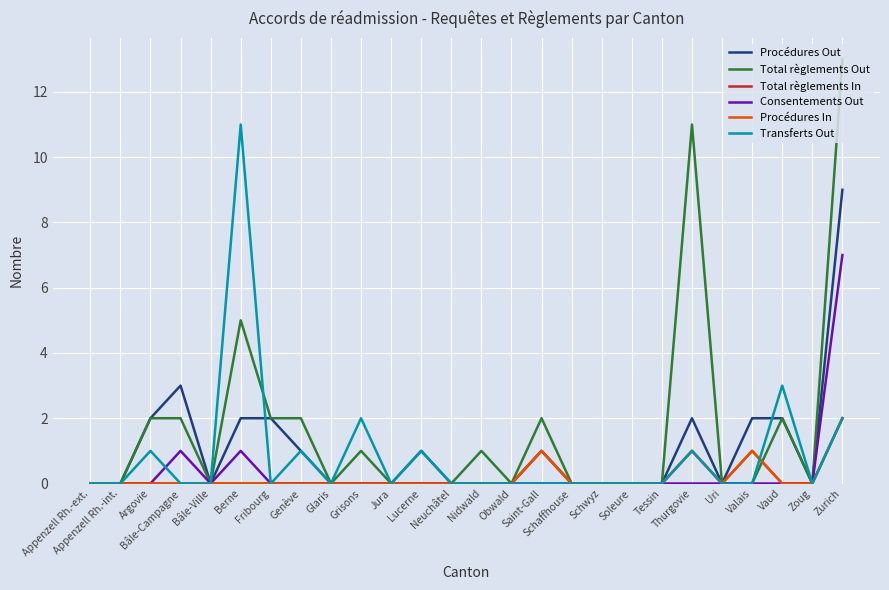

What is the approximate value of Procédures Out at Zurich?

9